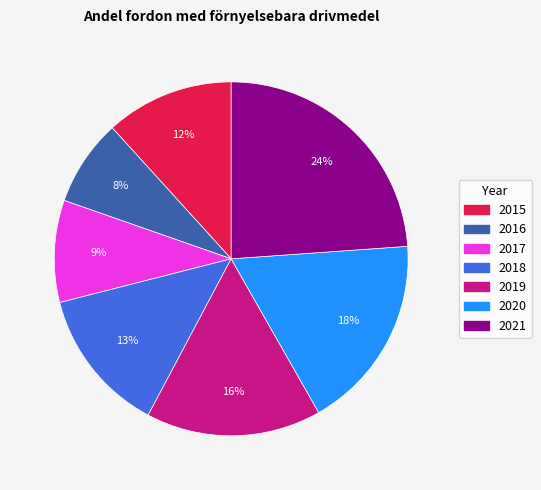

Rank the categories by value from highest to lowest.

2021, 2020, 2019, 2018, 2015, 2017, 2016